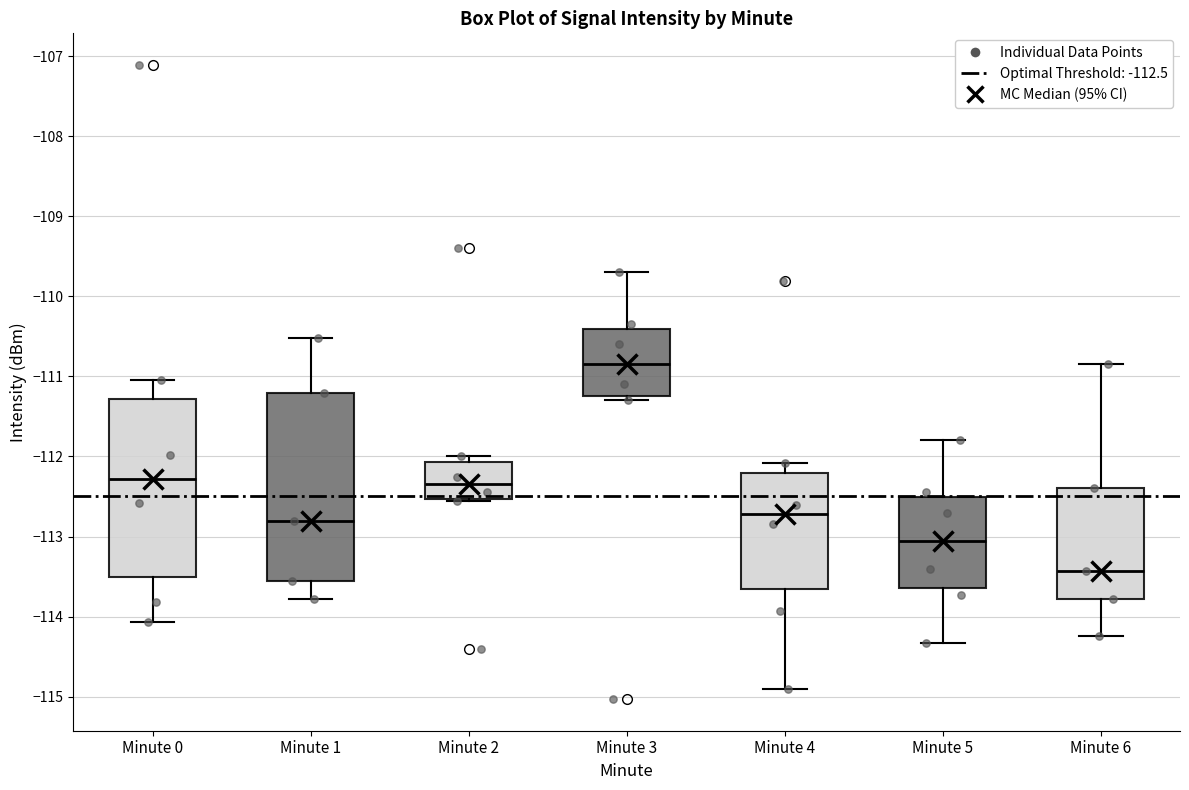

Which box is the tallest, from its lower edge to its upper edge?

Minute 1